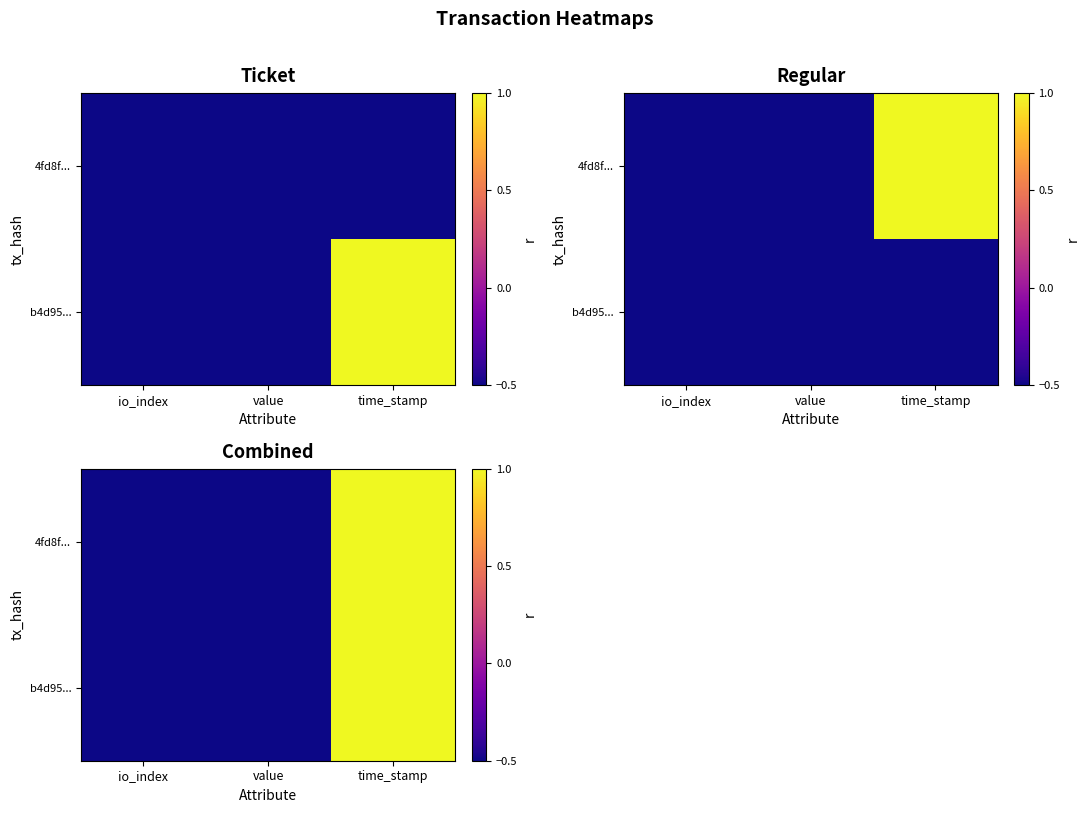

List the labels in order of b4d95... value, largest first.

time_stamp, value, io_index